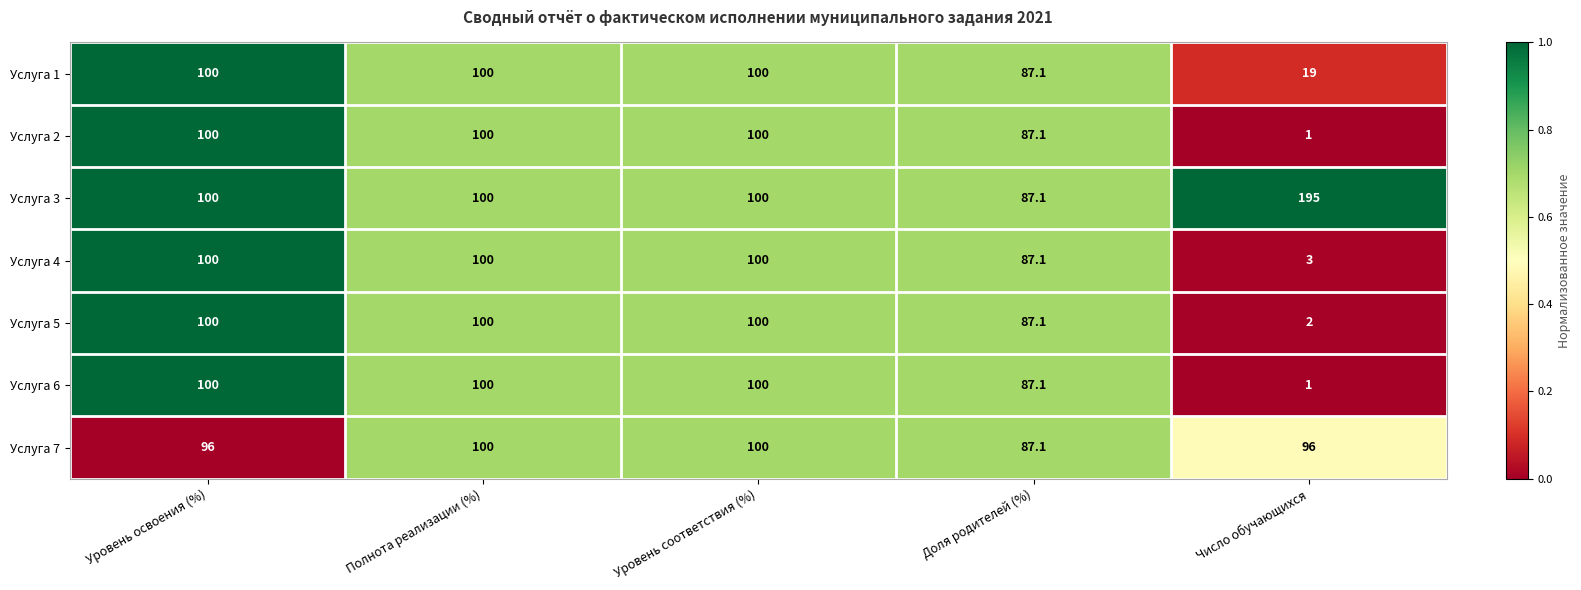

What is the difference between the maximum and minimum values in the Услуга 3 series?

107.9